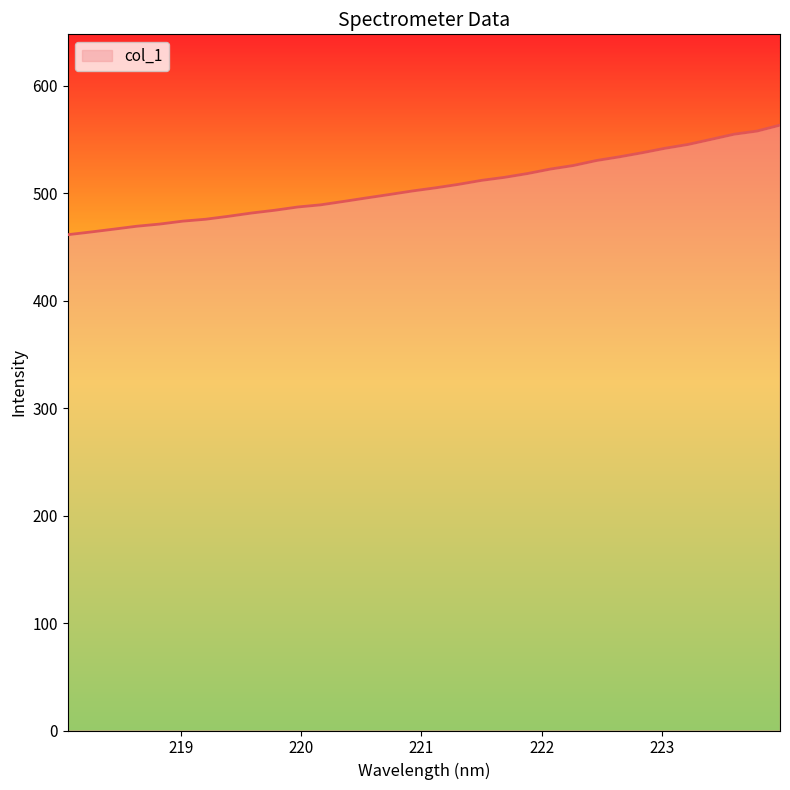

What is the minimum value shown in the chart?

461.3